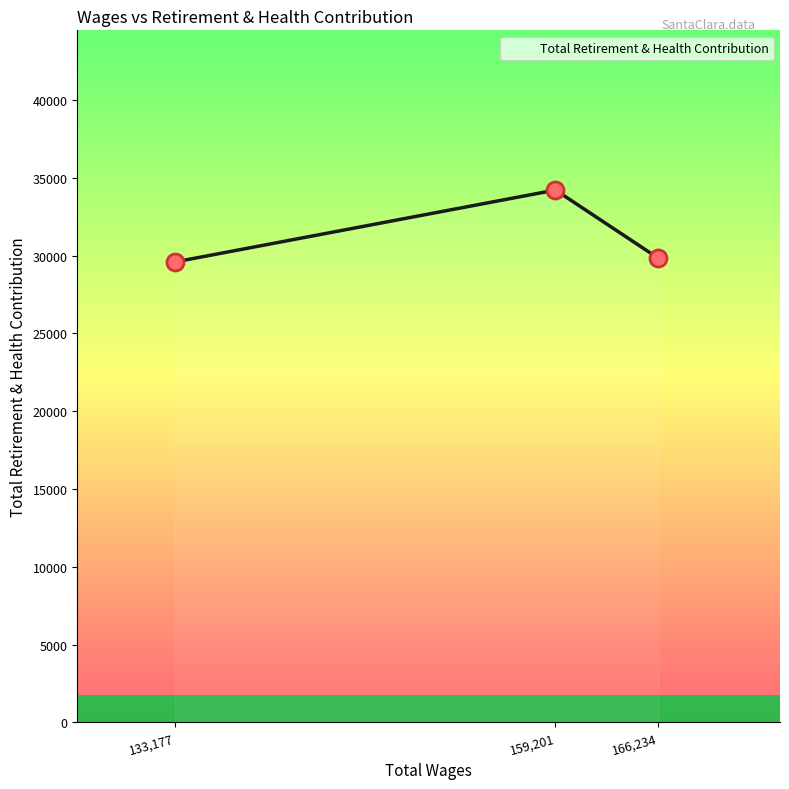

Which has a higher value, 159,201 or 133,177?

159,201